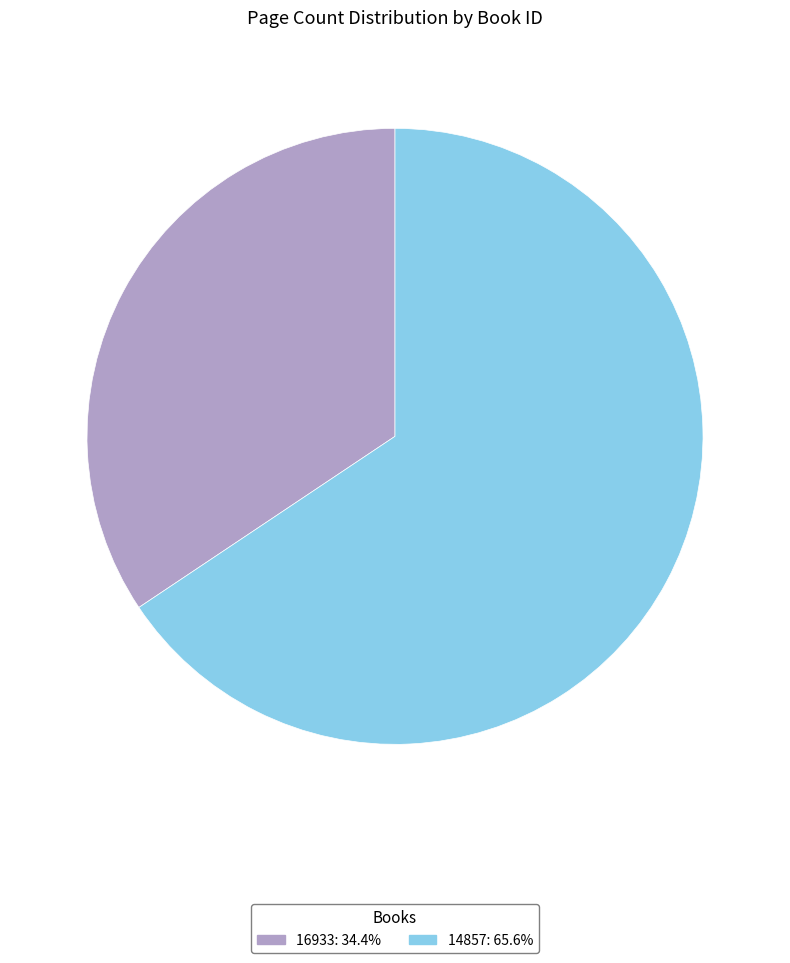

Count the number of slices in the pie.

2